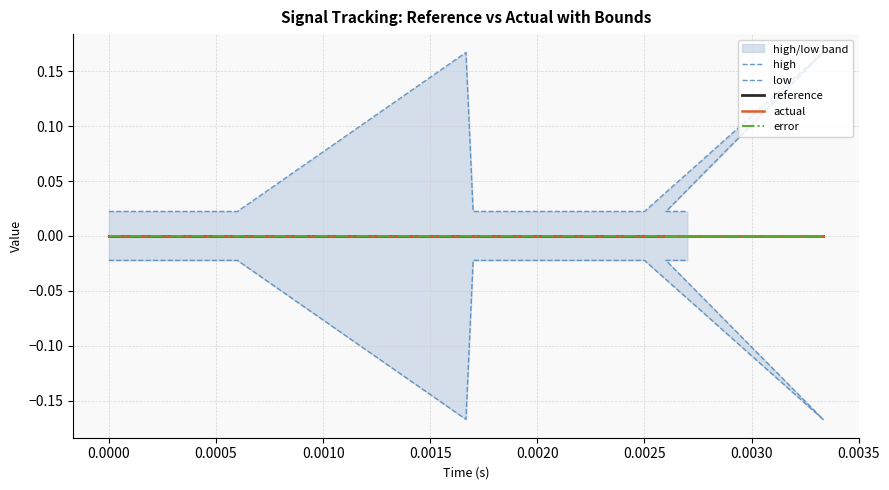

Count the high values in the range 0 to 1.

20